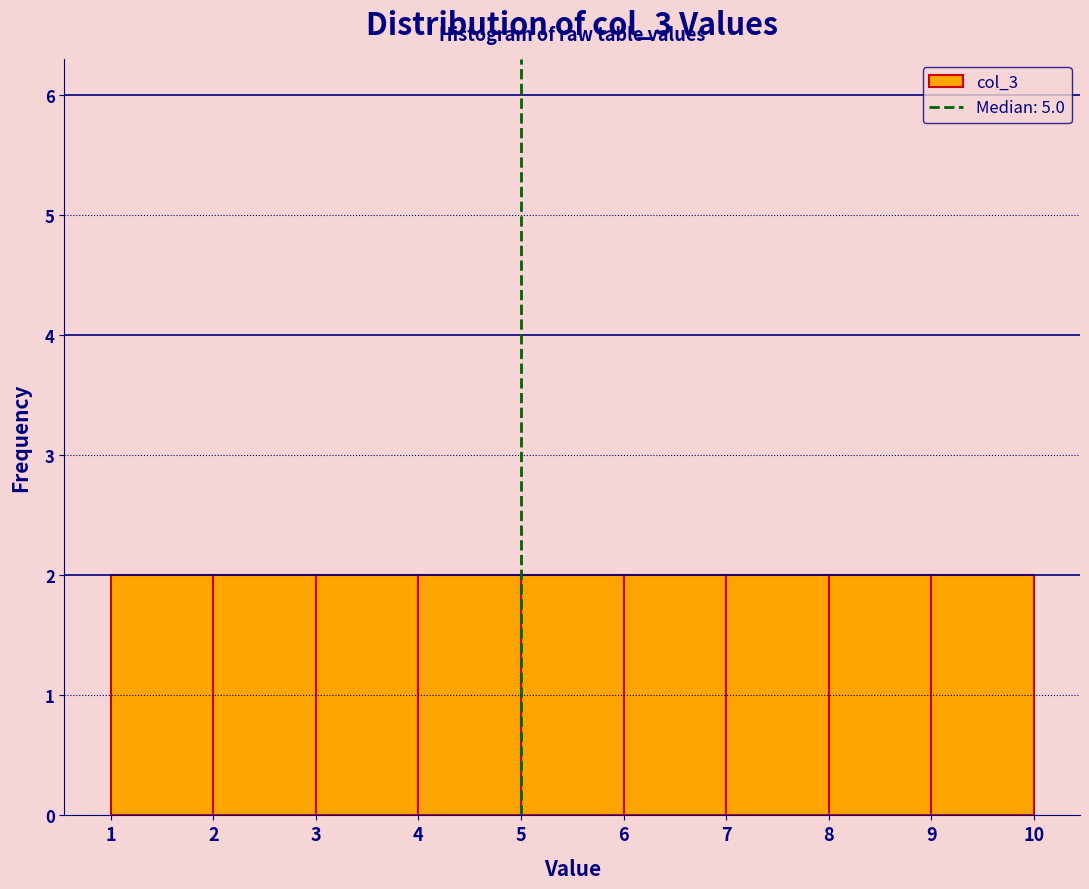

Reading left to right, list every bar in this chart as the range it spans on the x-axis followed by its height. The values are not printed on the chart, so give them approximately, as read against the axis.

1 to 2: 2
2 to 3: 2
3 to 4: 2
4 to 5: 2
5 to 6: 2
6 to 7: 2
7 to 8: 2
8 to 9: 2
9 to 10: 2